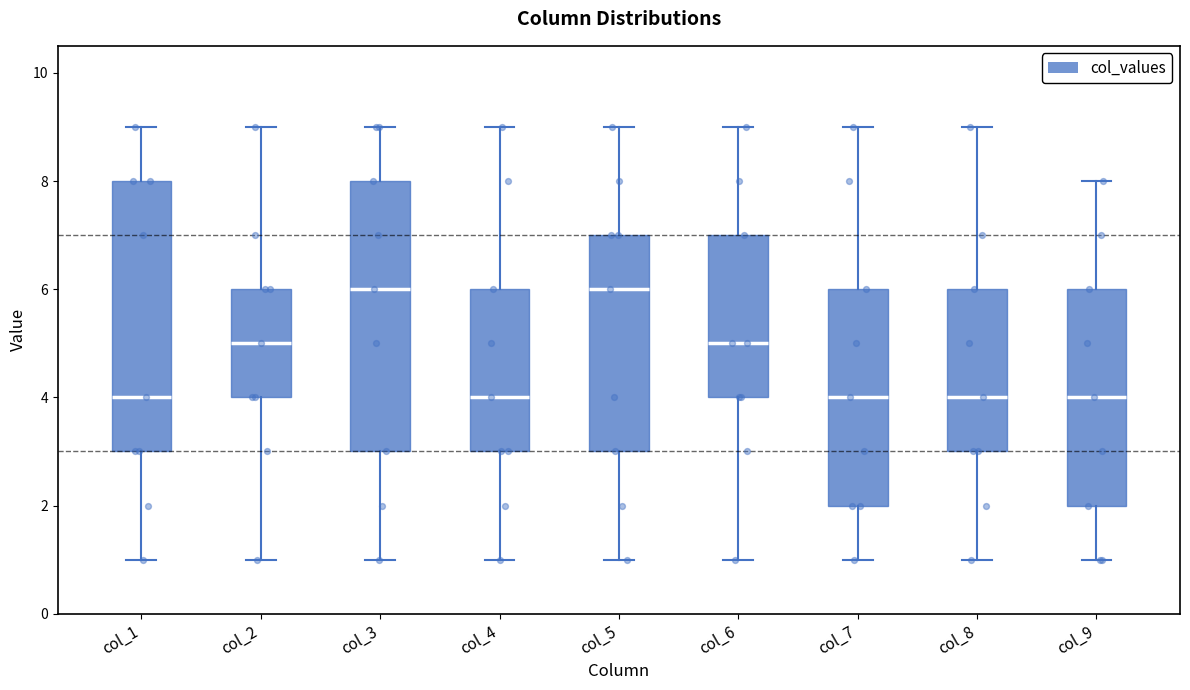

Reading left to right, transcribe this box plot: for each box, give where its median line is, the range the box spans, and where its two whiskers end, as read against the y-axis. The values are not printed on the chart, so give them approximately, as read against the axis.

col_1: median 4, box 3 to 8, whiskers 1 to 9
col_2: median 5, box 4 to 6, whiskers 1 to 9
col_3: median 6, box 3 to 8, whiskers 1 to 9
col_4: median 4, box 3 to 6, whiskers 1 to 9
col_5: median 6, box 3 to 7, whiskers 1 to 9
col_6: median 5, box 4 to 7, whiskers 1 to 9
col_7: median 4, box 2 to 6, whiskers 1 to 9
col_8: median 4, box 3 to 6, whiskers 1 to 9
col_9: median 4, box 2 to 6, whiskers 1 to 8